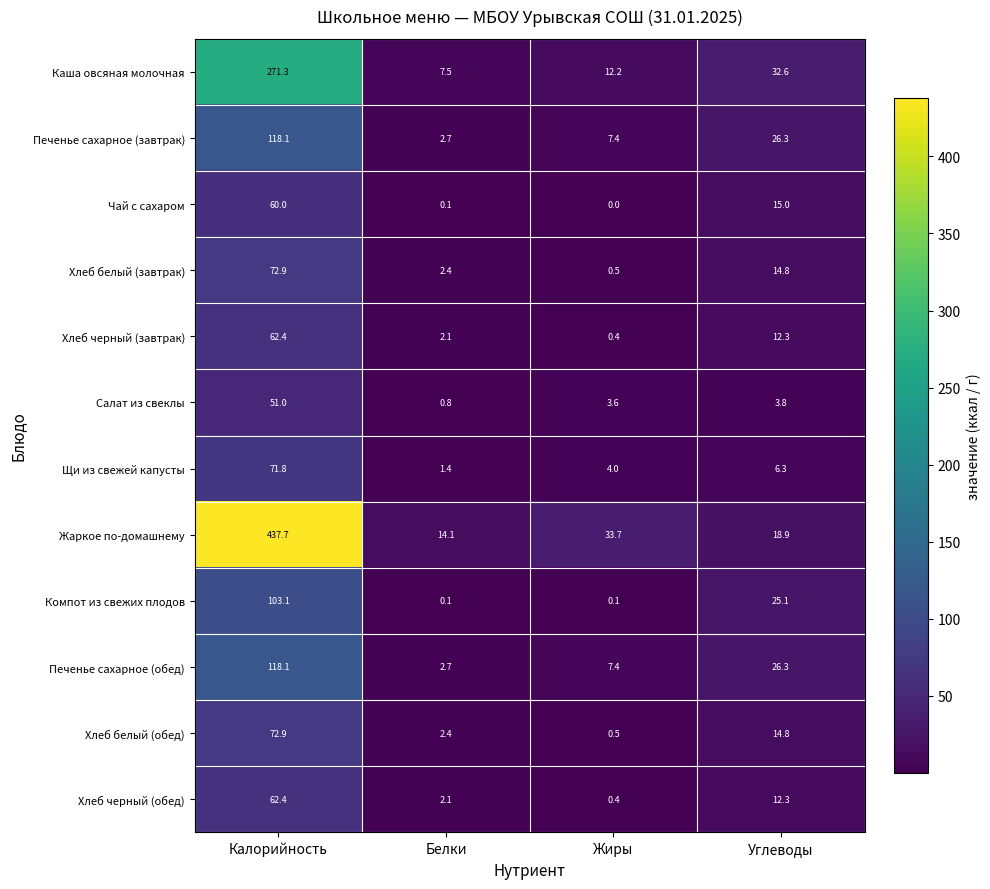

Where is Жаркое по-домашнему nearest to the value 225?

Жиры